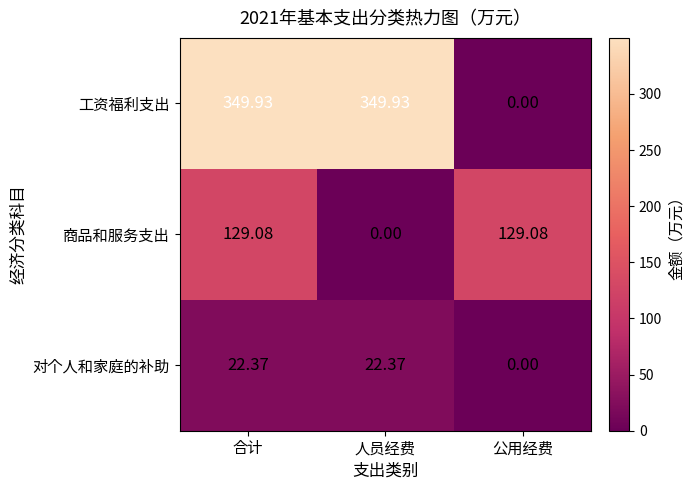

Rank the series at 合计 from lowest to highest value.

对个人和家庭的补助, 商品和服务支出, 工资福利支出